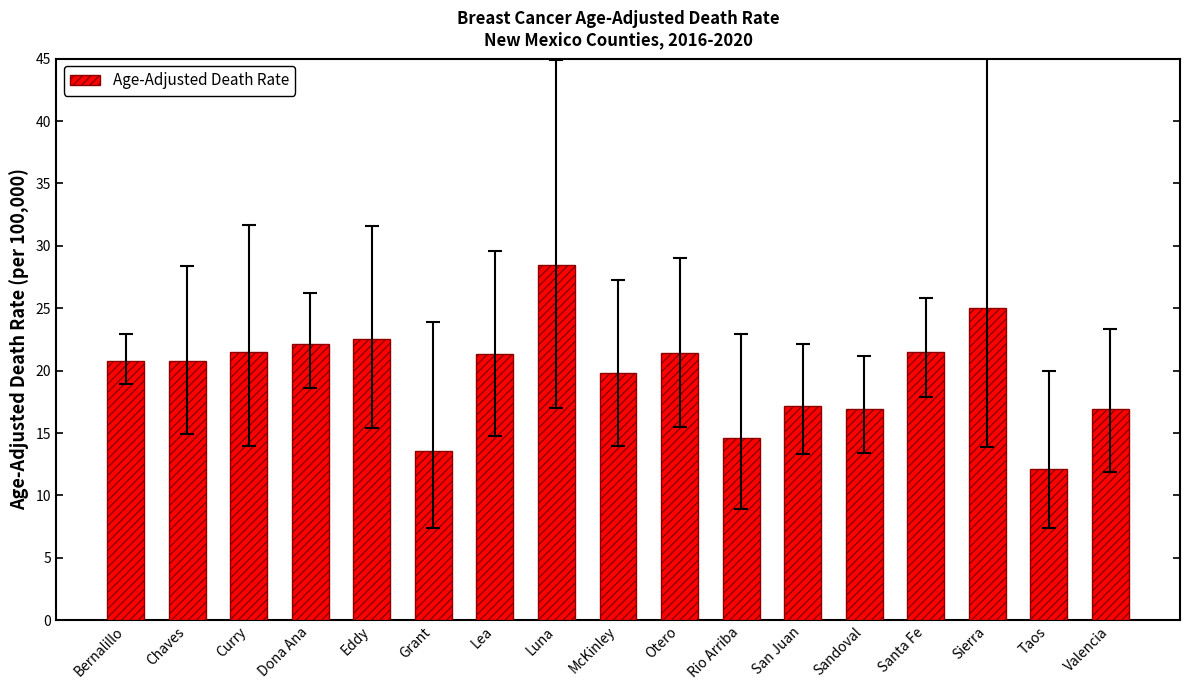

What is the greatest value displayed?

28.5